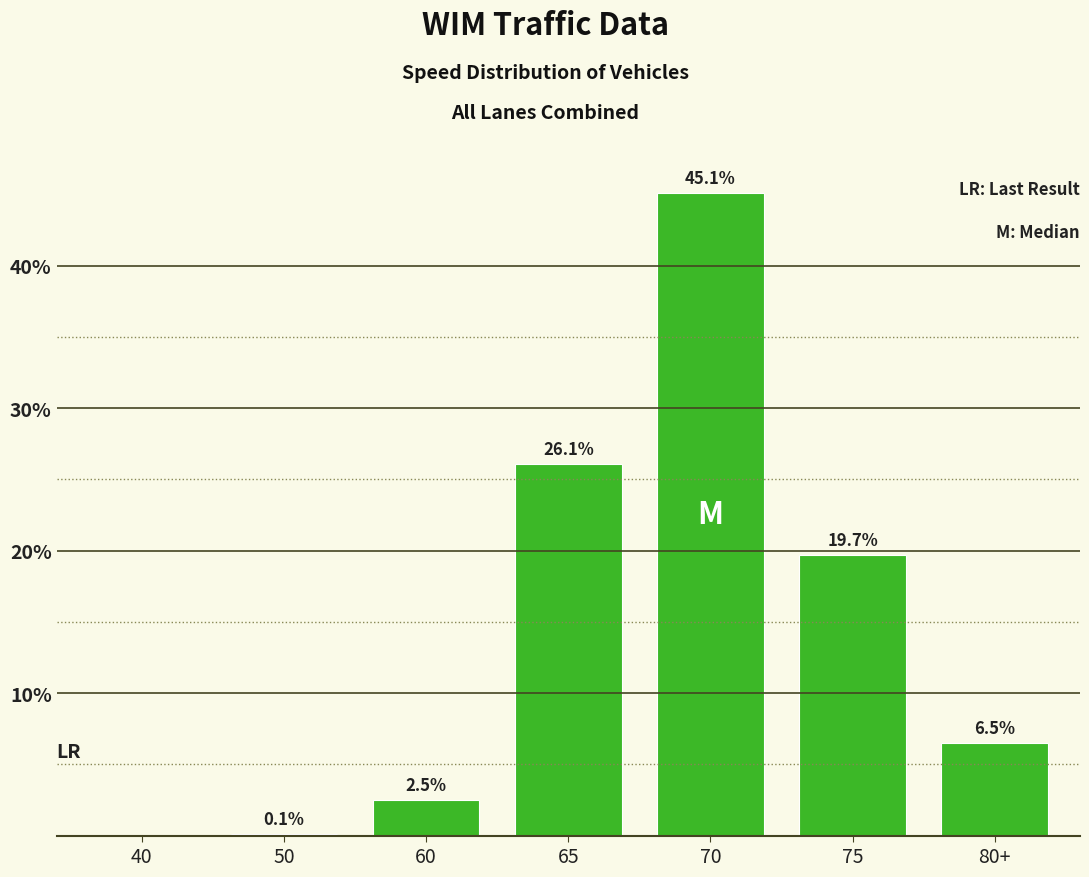

What is the sum of all values?

100.0